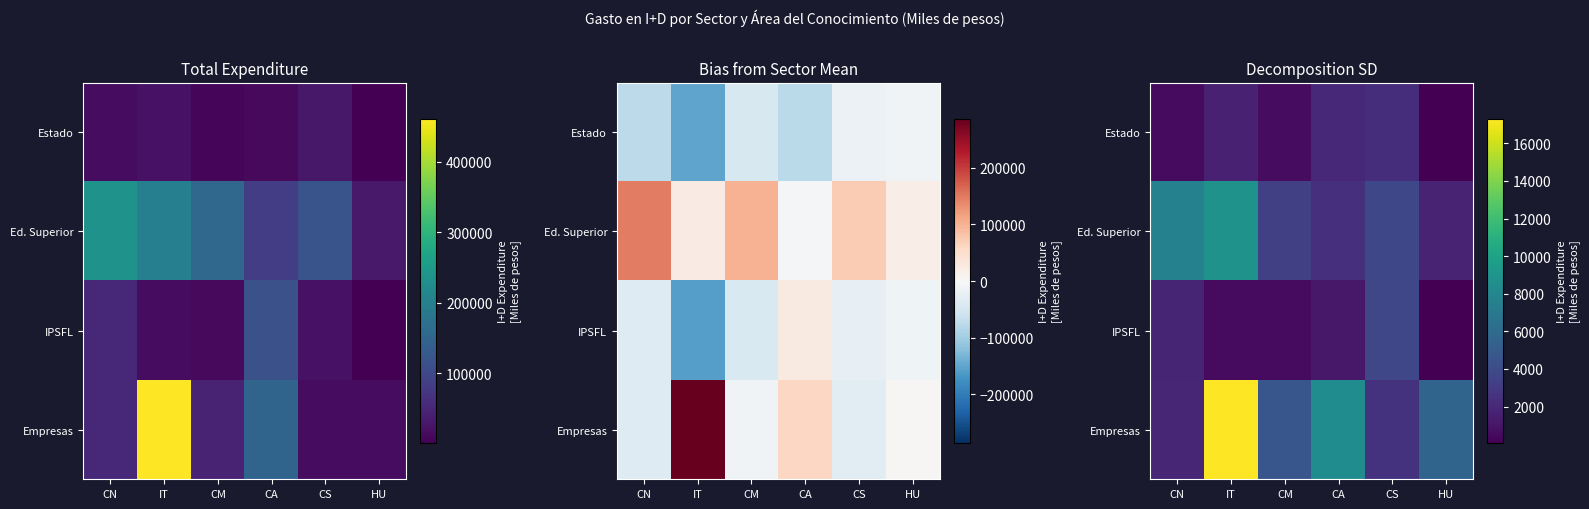

True or false: Estado has a value of 1652.1 at IT.

True